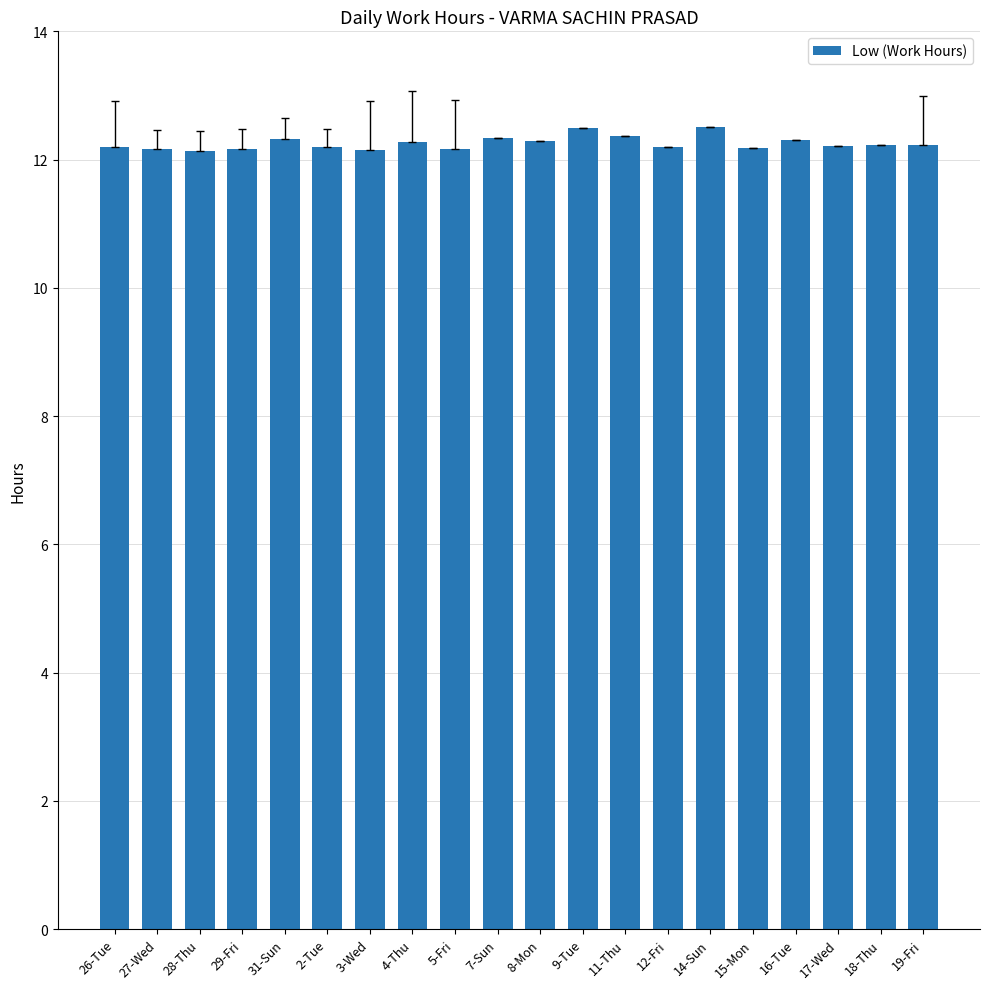

What is the sum of all values?

245.1